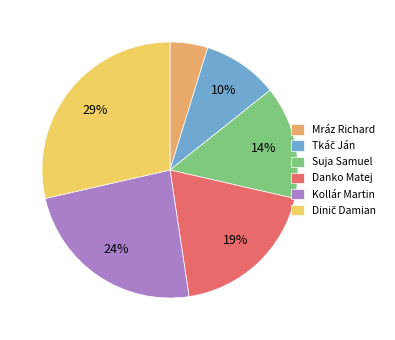

Which category has the smallest portion of the pie?

Mráz Richard